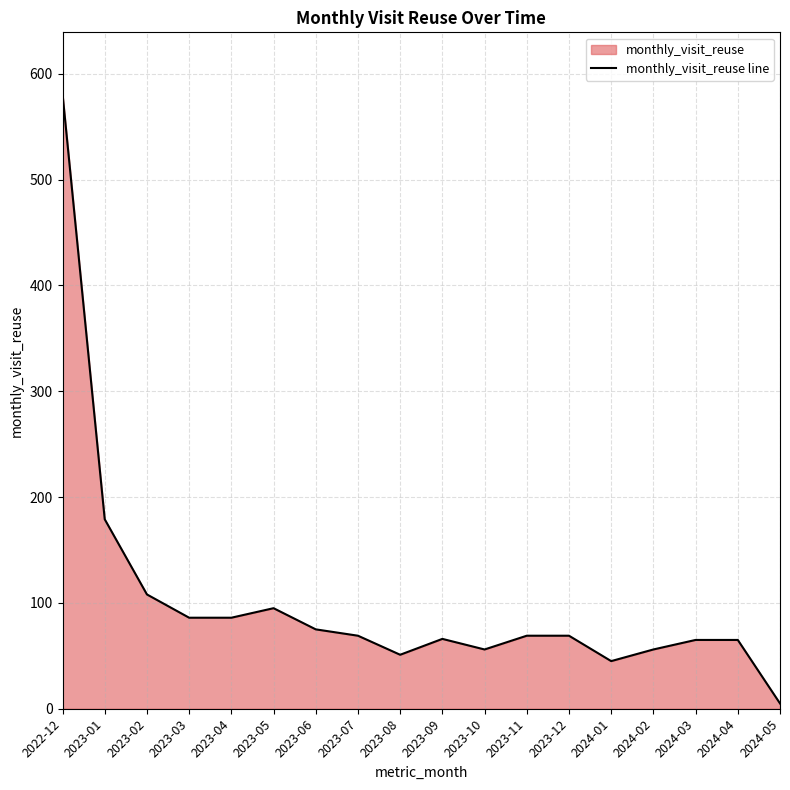

What is the smallest value displayed?

5